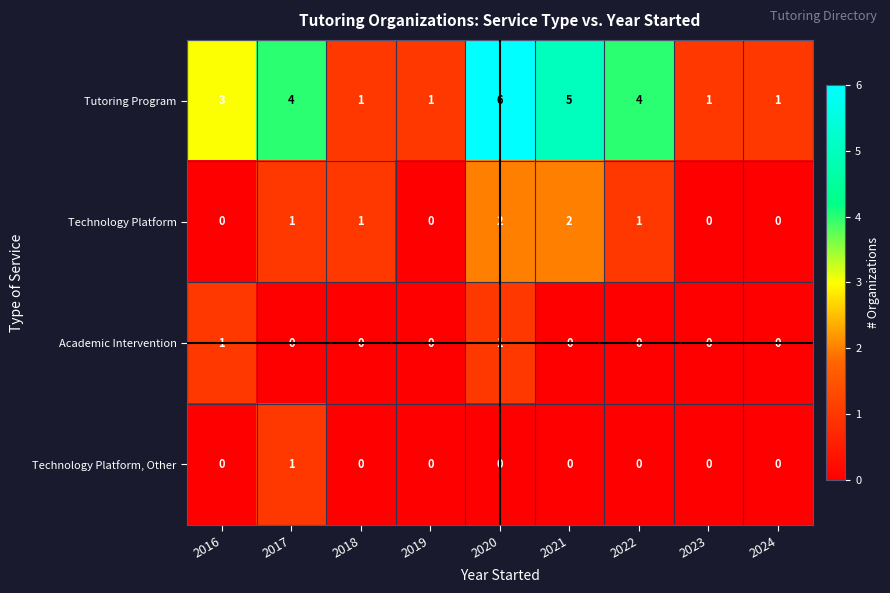

At which category is the sum across all series the highest?

2020